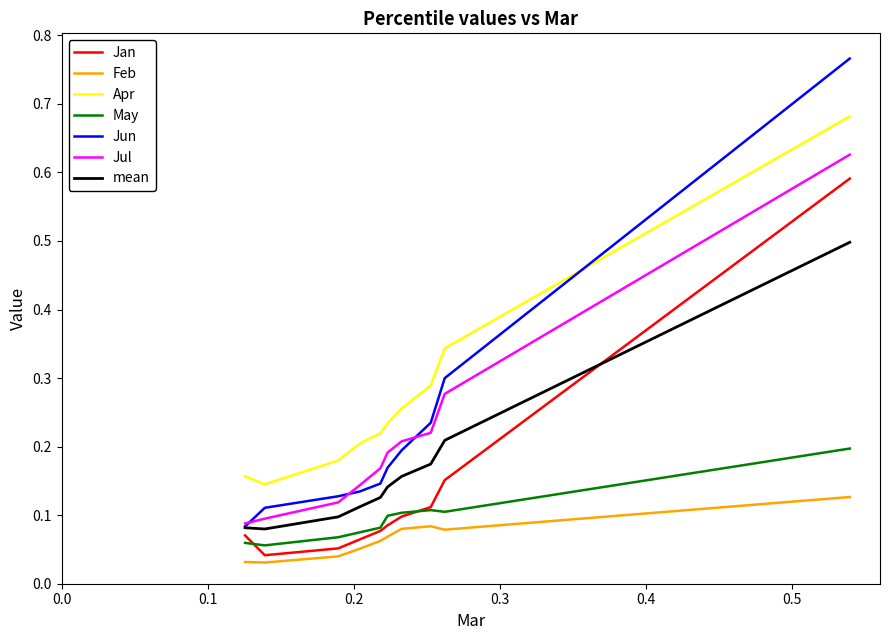

List the series in order of their peak value, lowest first.

Feb, May, mean, Jan, Jul, Apr, Jun